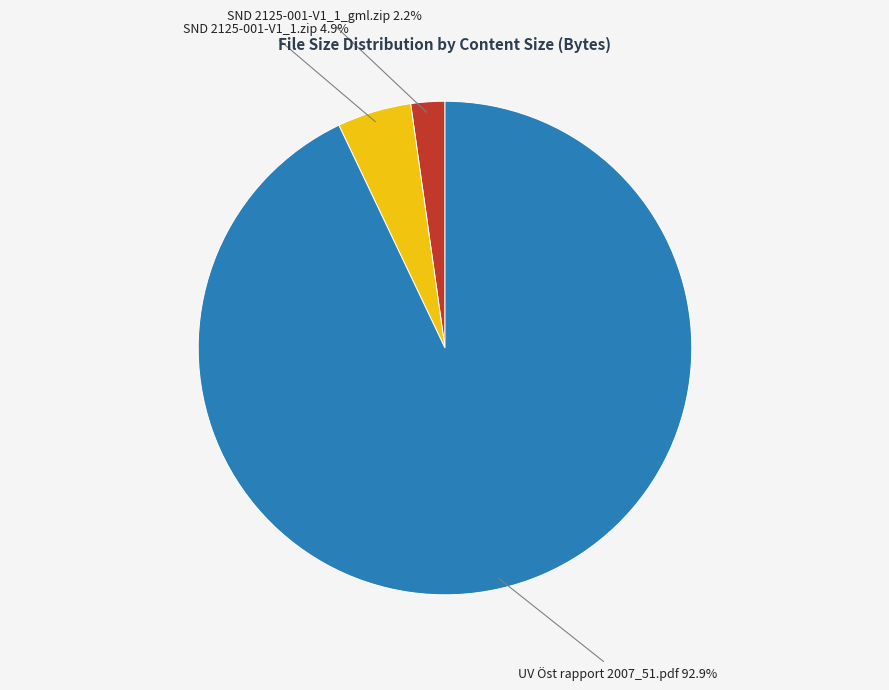

True or false: SND 2125-001-V1_1_gml.zip accounts for 2% of the total.

True